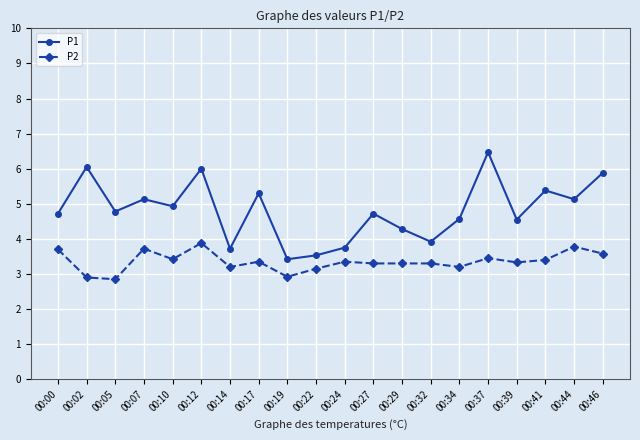

Which category has the lowest value in the P1 series?

00:19